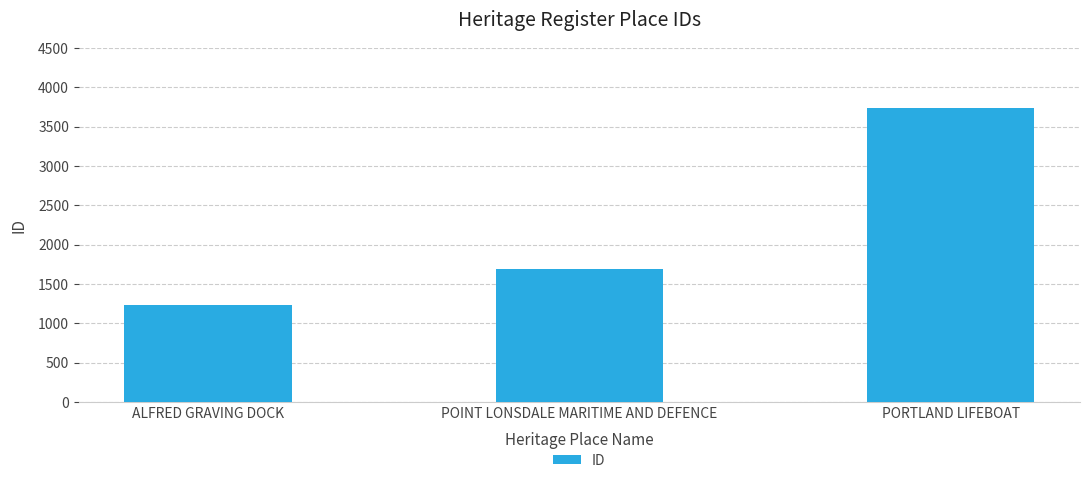

What is the change in value from POINT LONSDALE MARITIME AND DEFENCE to PORTLAND LIFEBOAT?

+2048